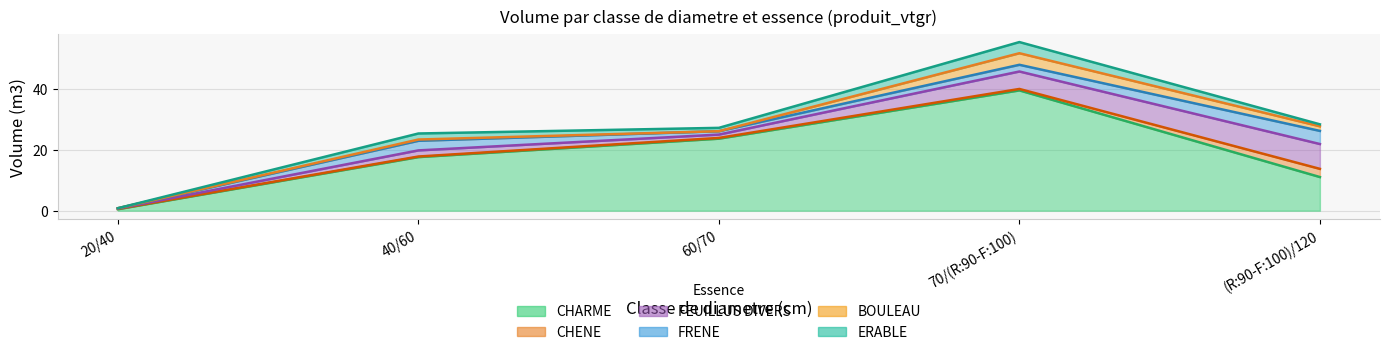

The CHENE series shows 0.5 at 70/(R:90-F:100). True or false?

True